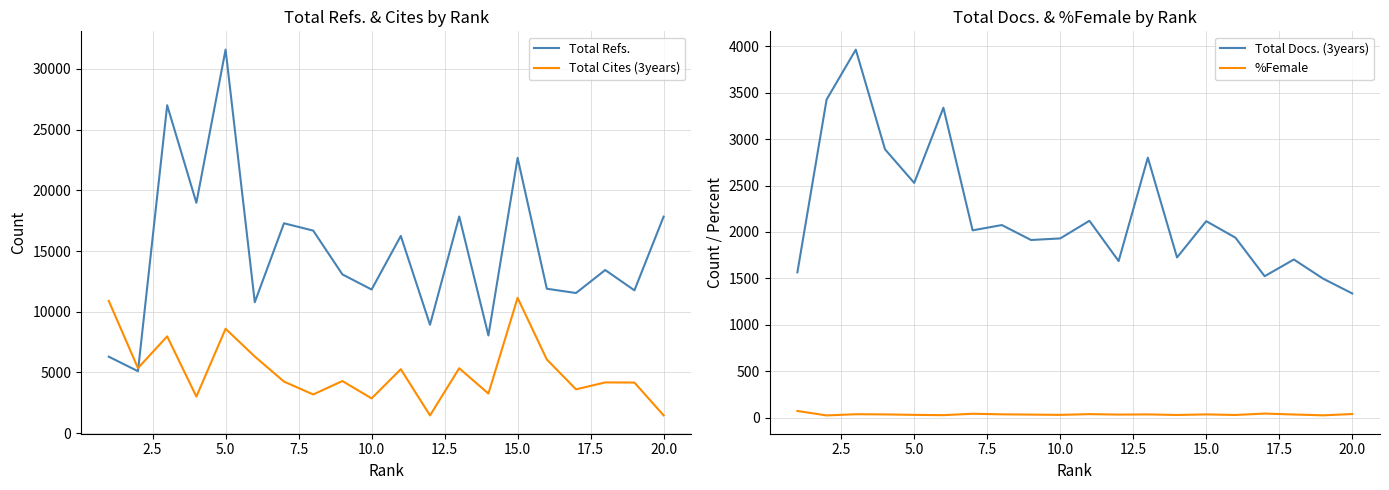

What is the highest value of the Total Cites (3years) series?

11142